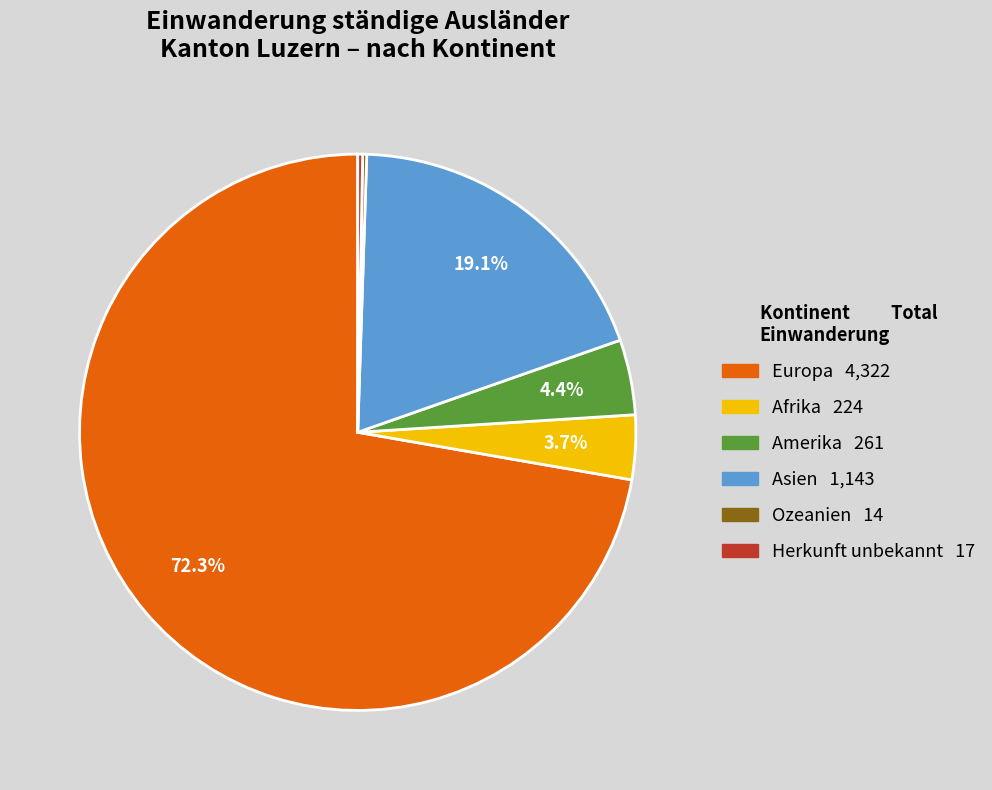

Is Amerika the majority of the pie?

No